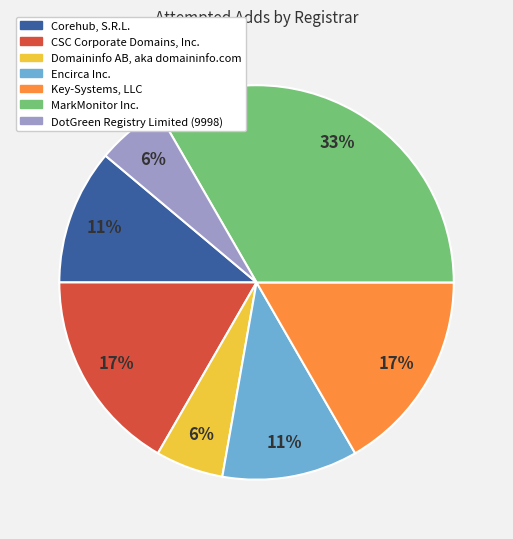

Is there a majority slice in this chart?

No